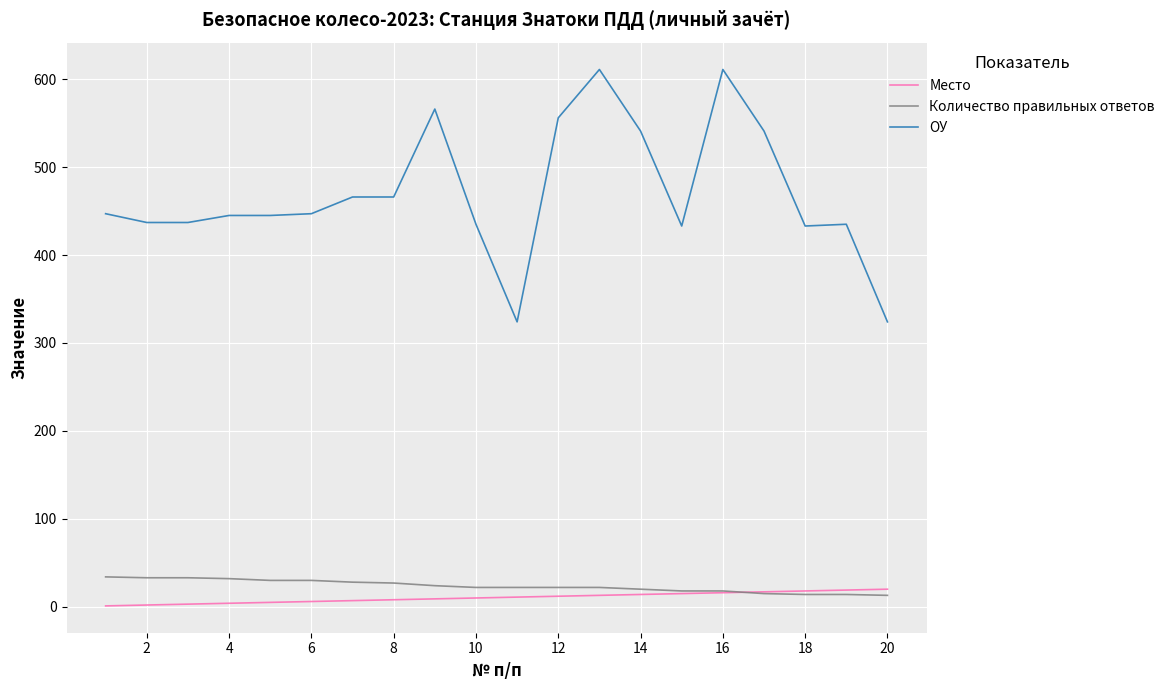

What is the difference between the maximum and minimum values in the Место series?

19